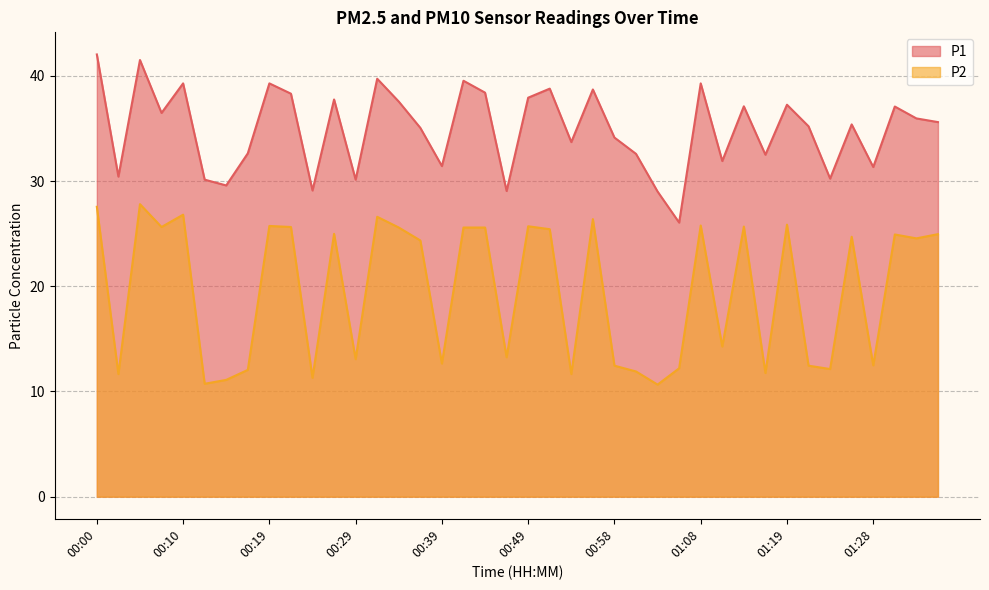

Does the chart display data point markers on the line(s)?

No